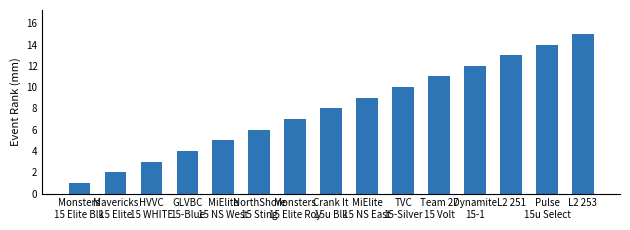

Are the bars grouped side by side (vs. stacked)?

No